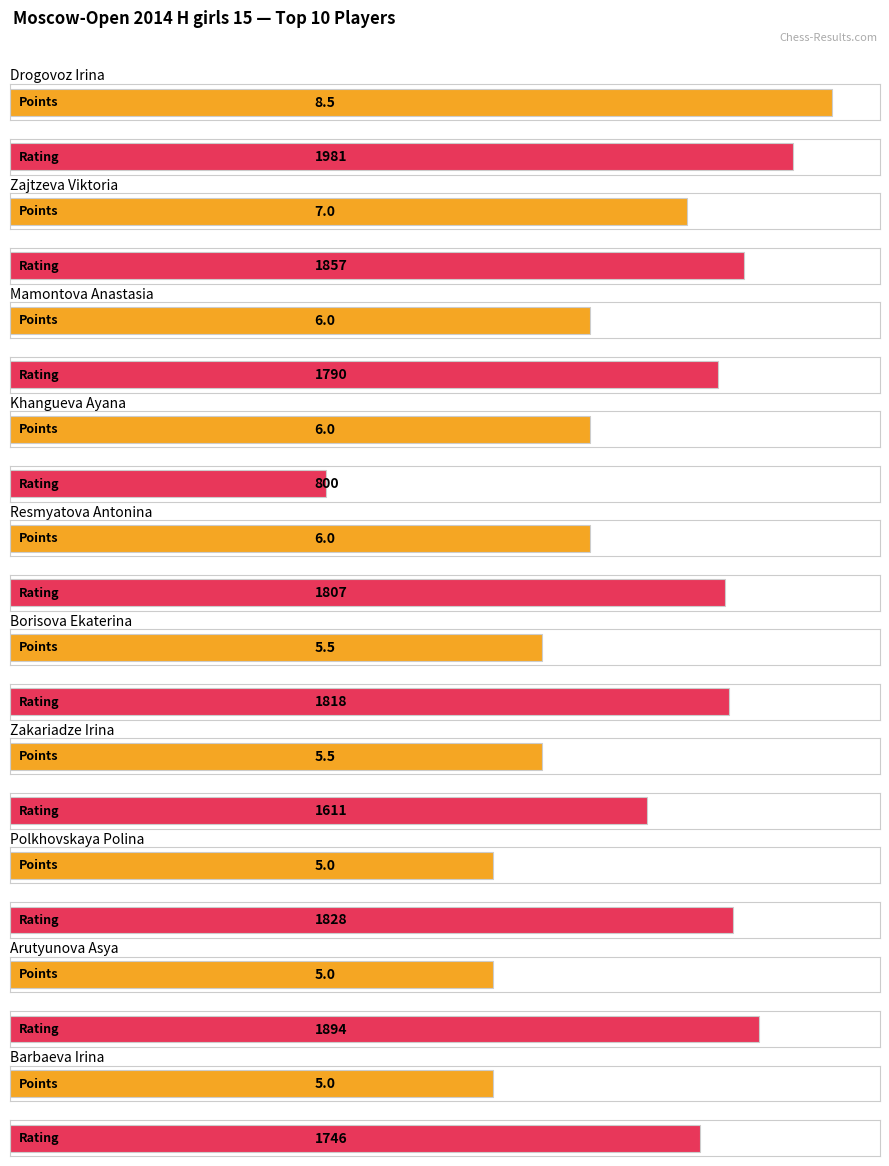

Reading left to right, extract all data points from this chart.

Points: Drogovoz Irina=8.5	Zajtzeva Viktoria=7.0	Mamontova Anastasia=6.0	Khangueva Ayana=6.0	Resmyatova Antonina=6.0	Borisova Ekaterina=5.5	Zakariadze Irina=5.5	Polkhovskaya Polina=5.0	Arutyunova Asya=5.0	Barbaeva Irina=5.0
Rating: Drogovoz Irina=1981.0	Zajtzeva Viktoria=1857.0	Mamontova Anastasia=1790.0	Khangueva Ayana=800.0	Resmyatova Antonina=1807.0	Borisova Ekaterina=1818.0	Zakariadze Irina=1611.0	Polkhovskaya Polina=1828.0	Arutyunova Asya=1894.0	Barbaeva Irina=1746.0